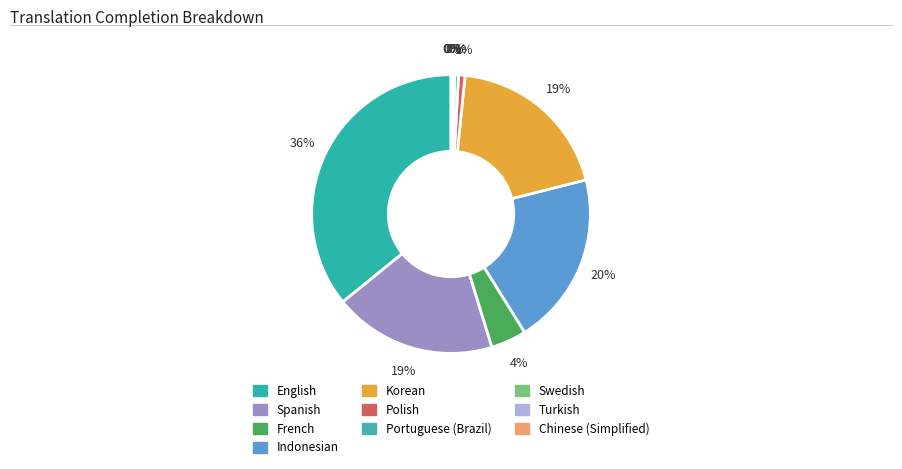

Which category has the biggest portion of the pie?

English